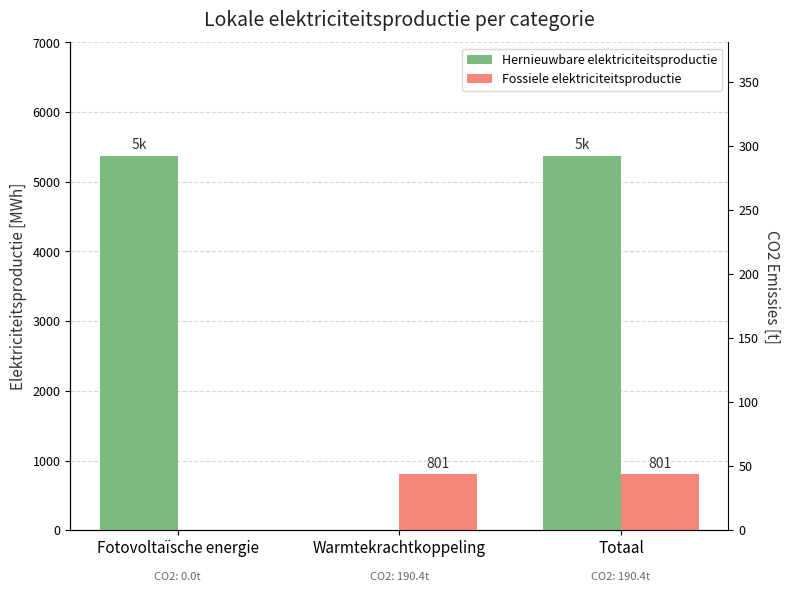

What is the label of the 1st bar from the right?

Totaal